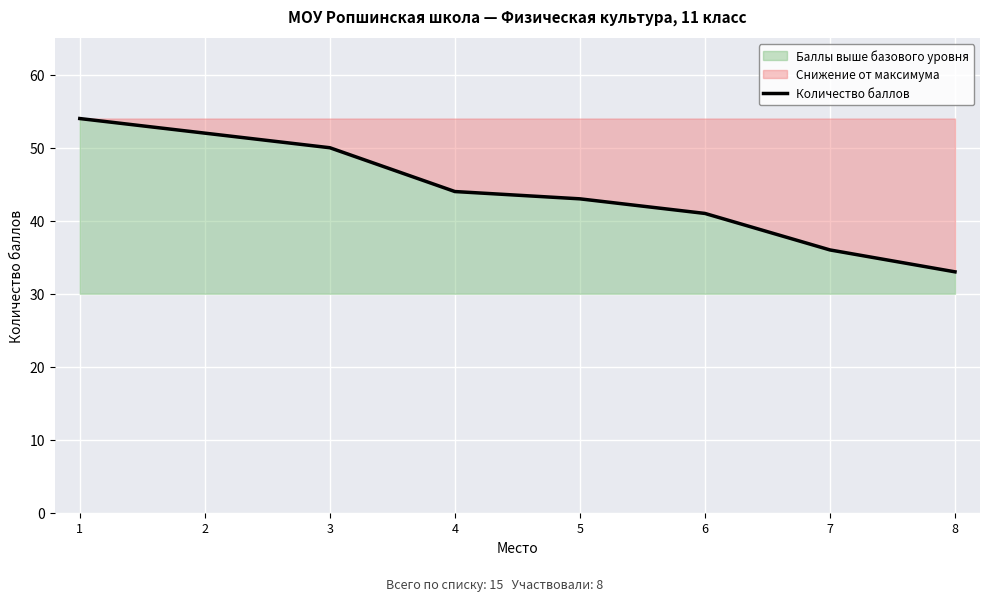

Reading right to left, what are all the values shown in this chart?

8=33	7=36	6=41	5=43	4=44	3=50	2=52	1=54